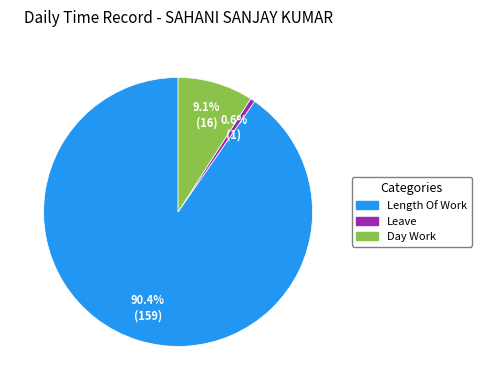

To the nearest percent, what is the difference between the largest and smallest slice percentages?

90%